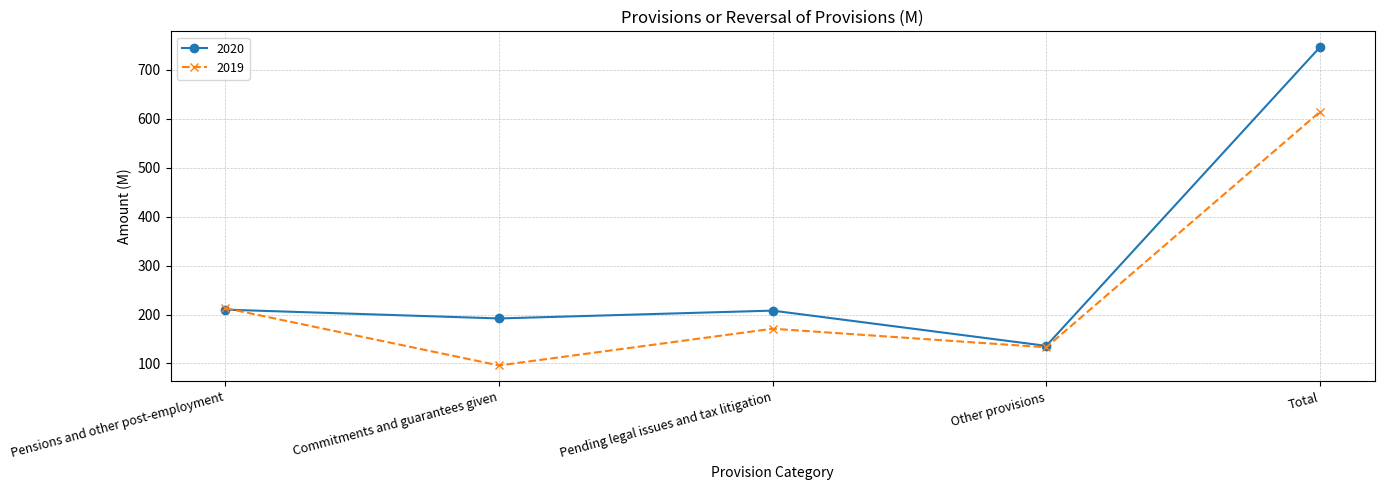

What is the label of the 4th point from the right?

Commitments and guarantees given